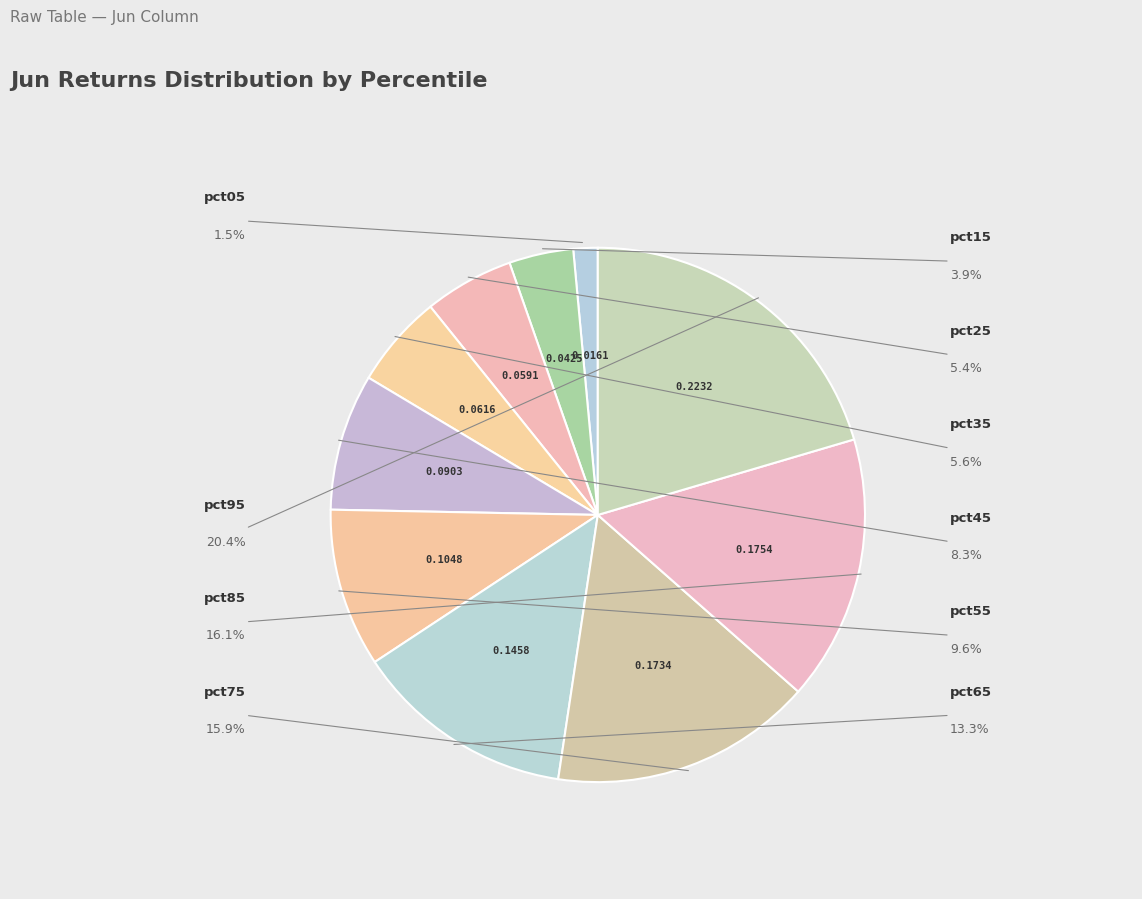

Which slice is the smallest?

pct05